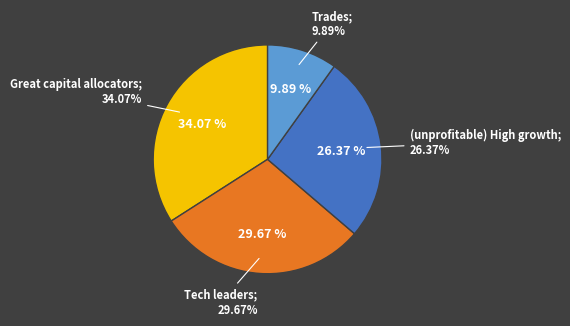

Is it true that 8 is 1% of the pie?

True